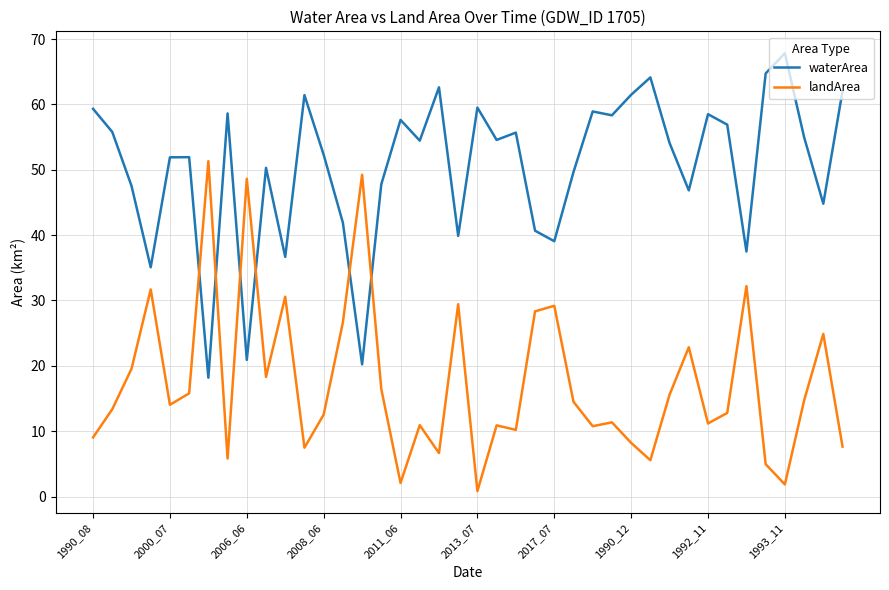

What is the maximum value for landArea?

51.3